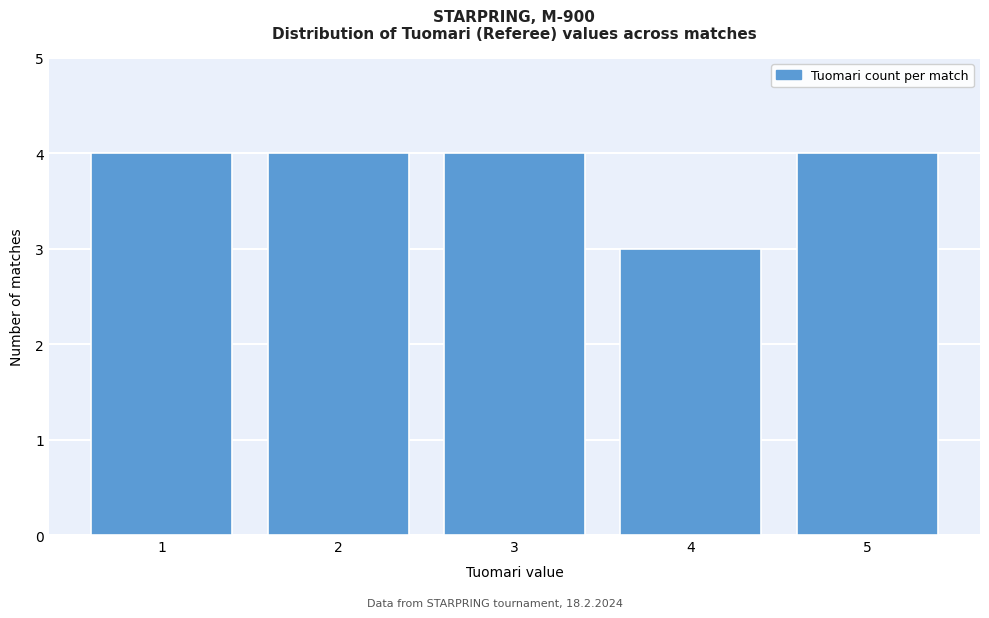

Reading left to right, extract all data points from this chart.

4	4	4	3	4